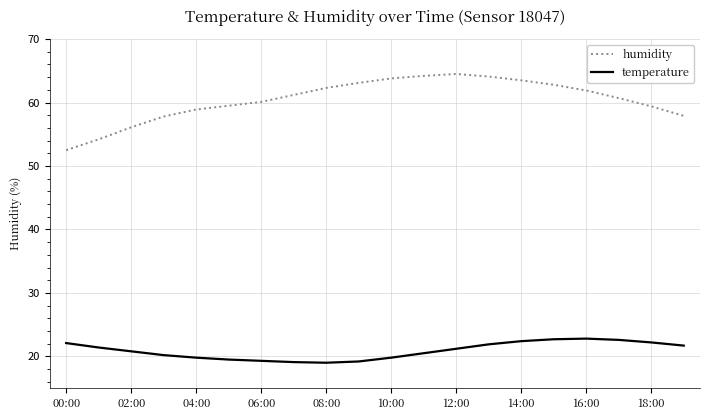

True or false: humidity and temperature intersect in this chart.

False